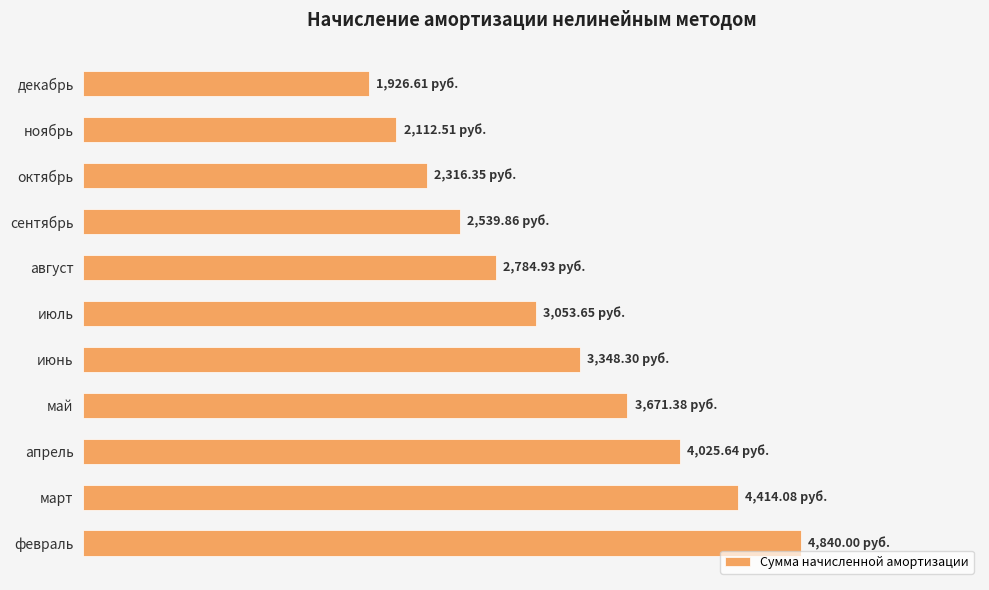

What is the average value?

3184.8